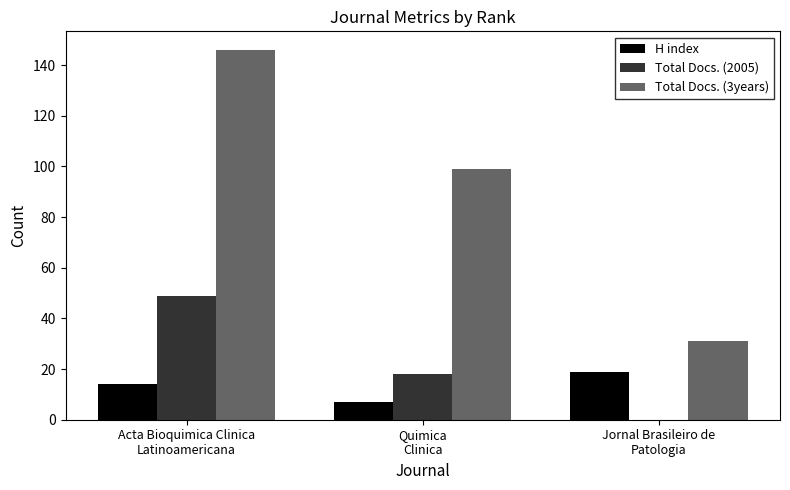

Count the number of categories in the chart.

3